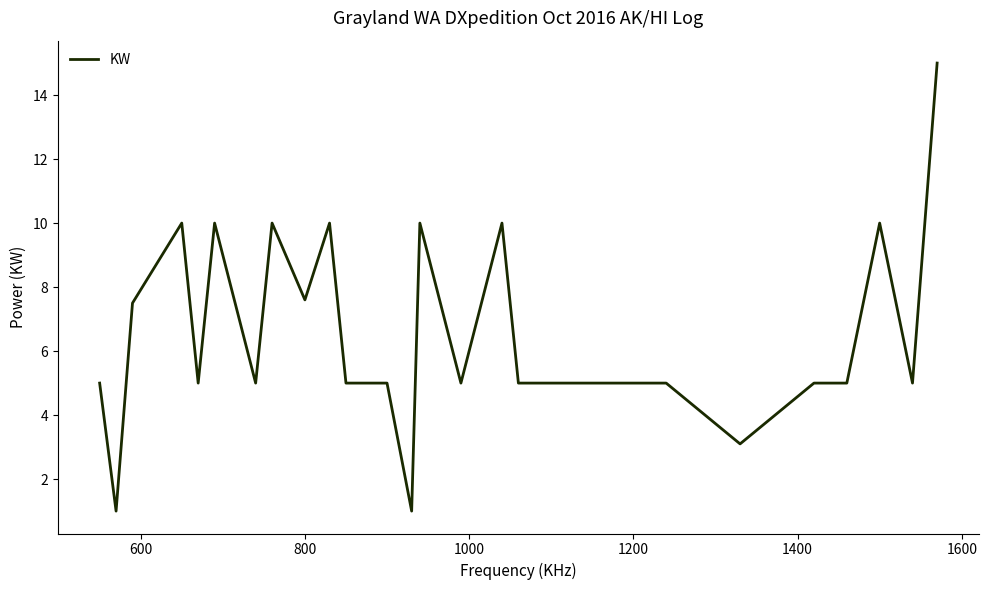

What is the difference between the maximum and minimum values?

14.0